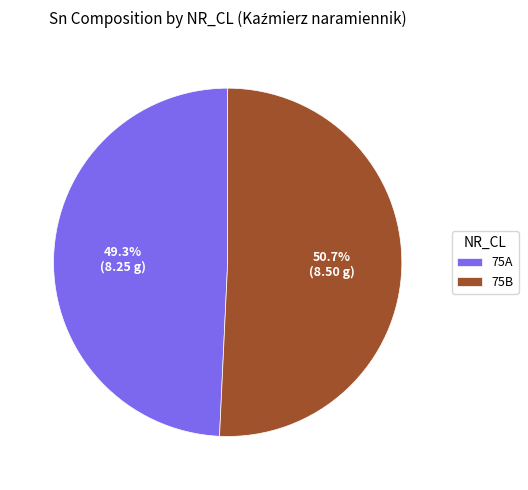

Rank the categories by value from lowest to highest.

75A, 75B